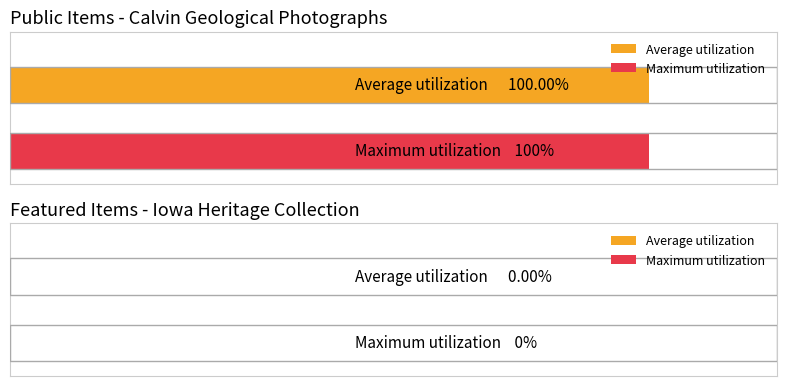

How many distinct data groups are displayed?

2